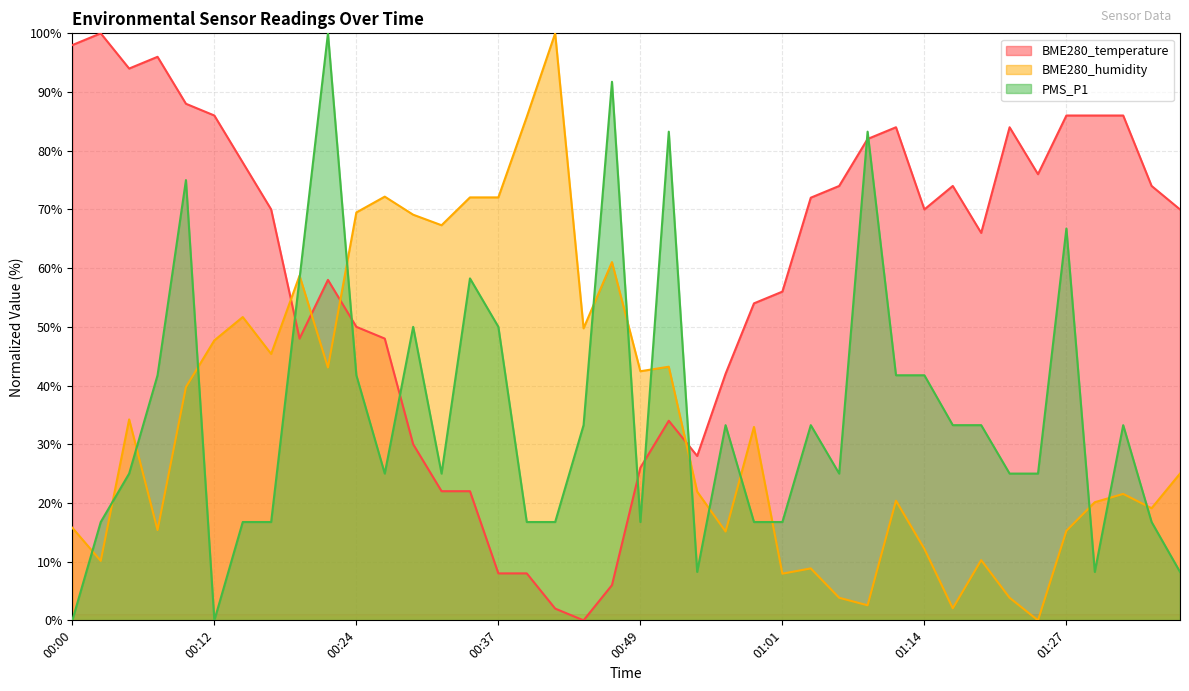

What is the label of the 13th point from the left?

00:29